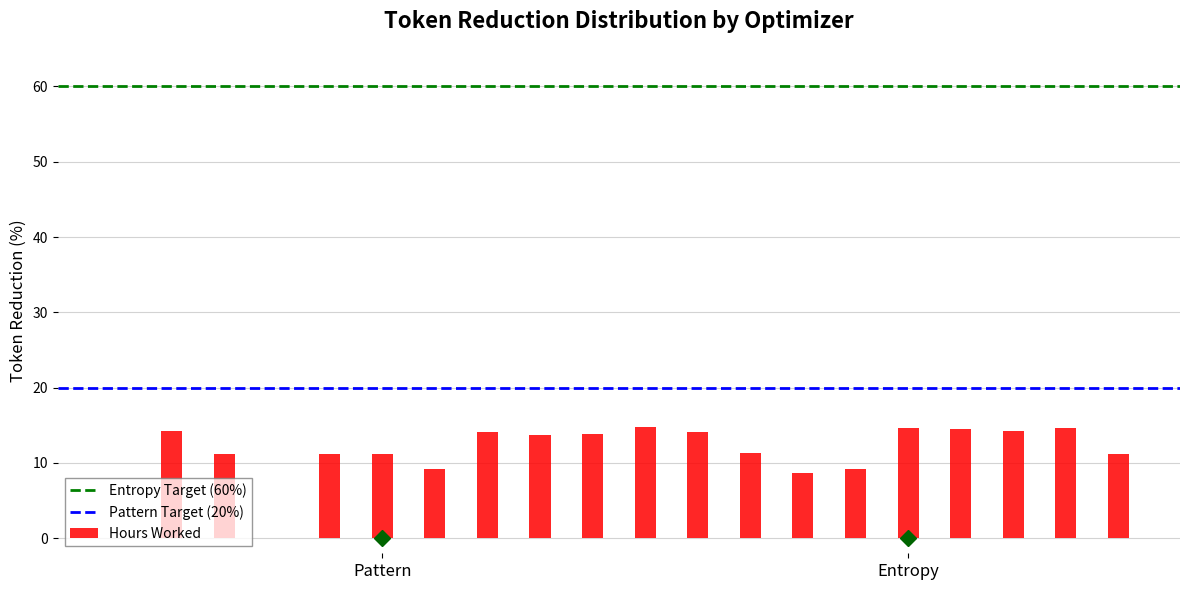

What is the sum of all values?

225.8